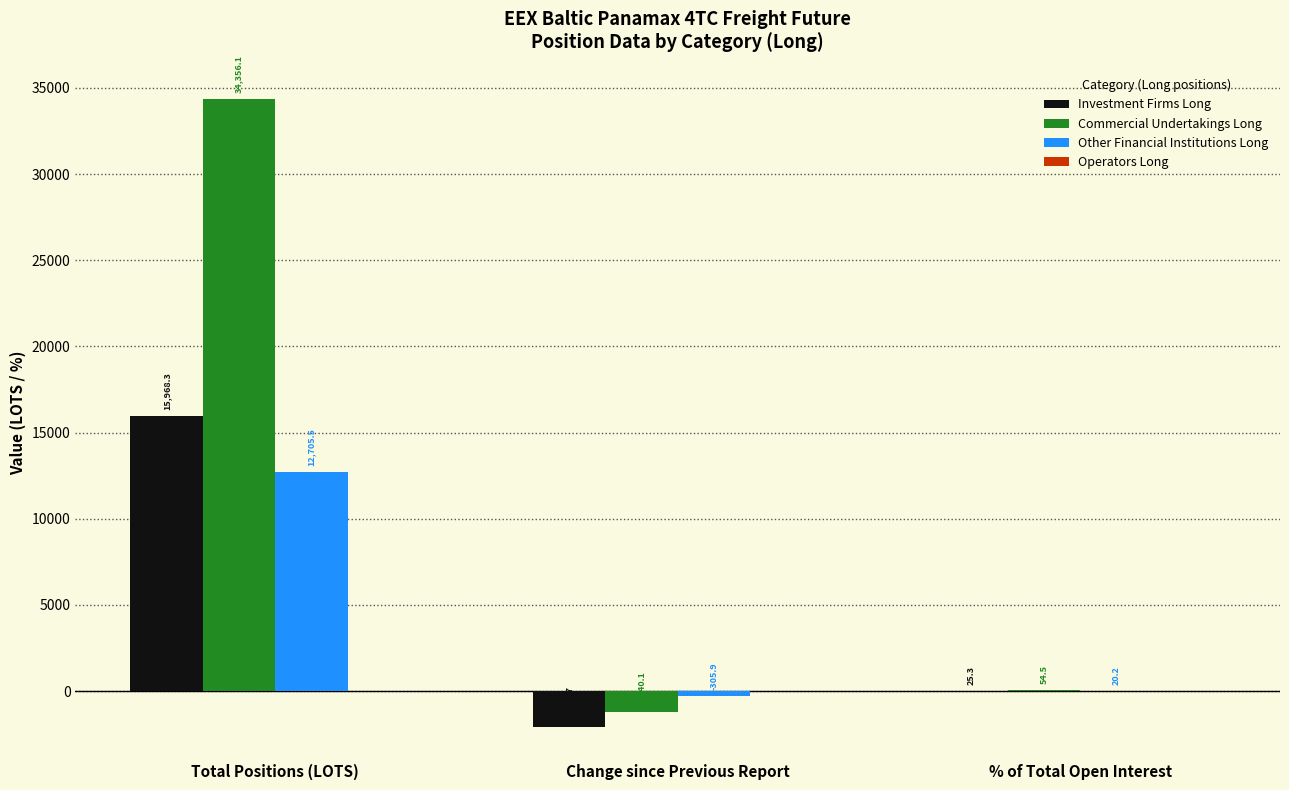

What is the maximum value for Other Financial Institutions Long?

12705.5